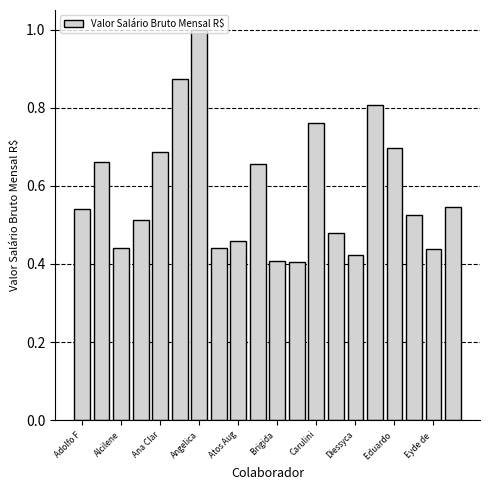

What is the maximum value shown in the chart?

1.0